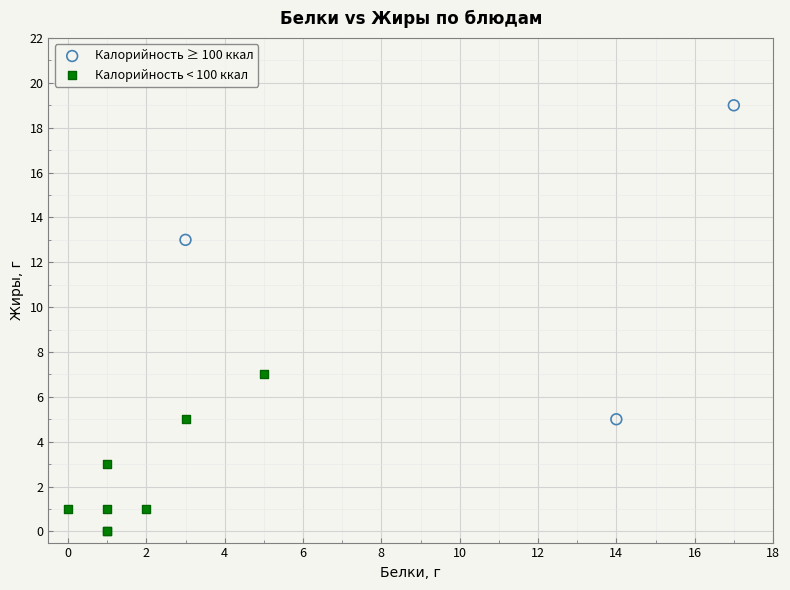

Which series reaches the maximum Y coordinate?

Калорийность ≥ 100 ккал